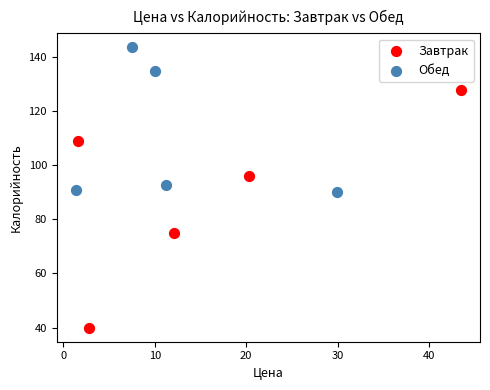

Which series has the widest spread of Y values?

Завтрак